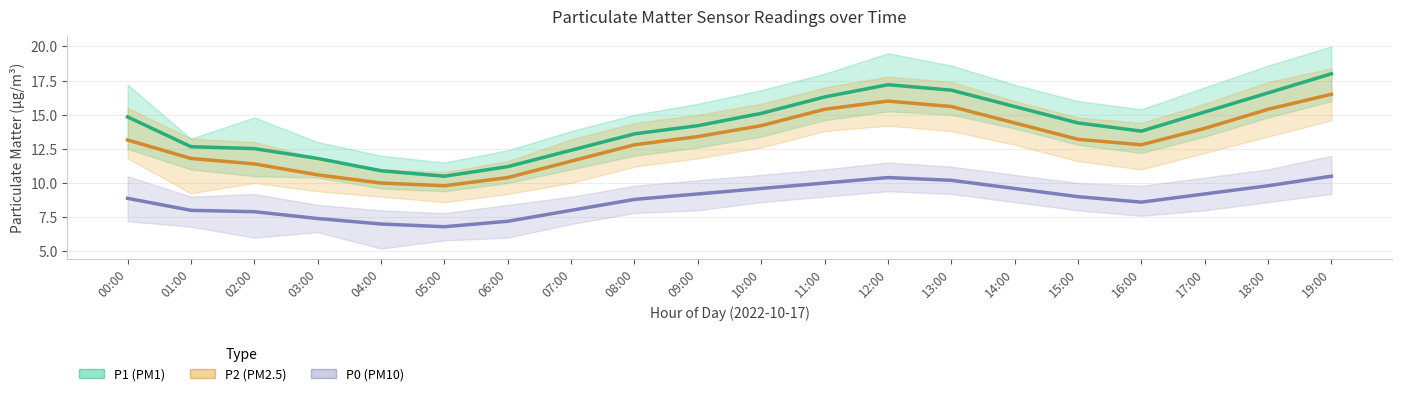

What is the maximum value for P0 (PM10)?

10.5